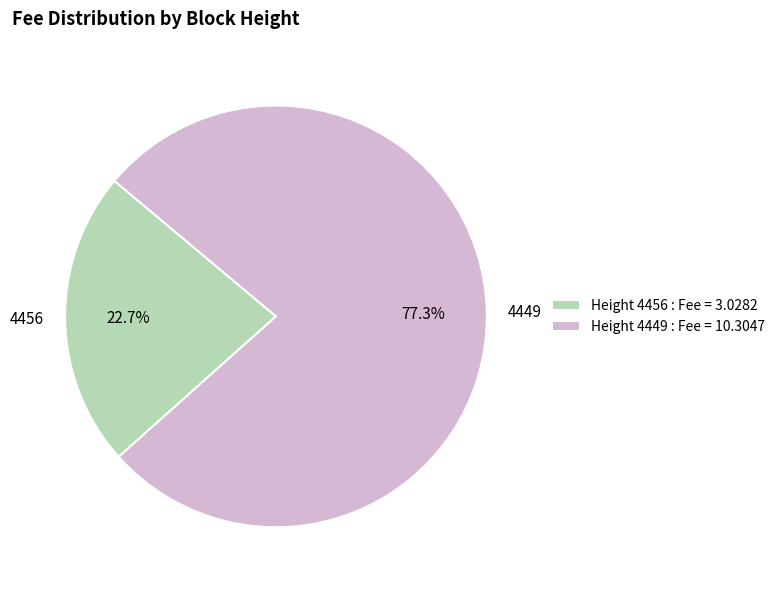

How many slices are in this pie chart?

2